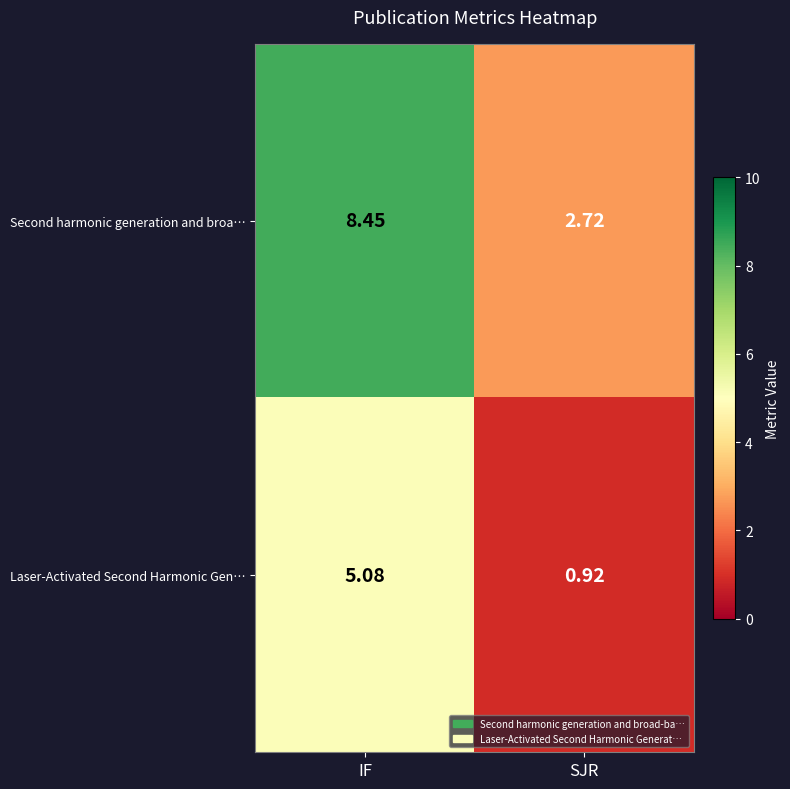

Which series has the widest spread of values?

Second harmonic generation and broa…